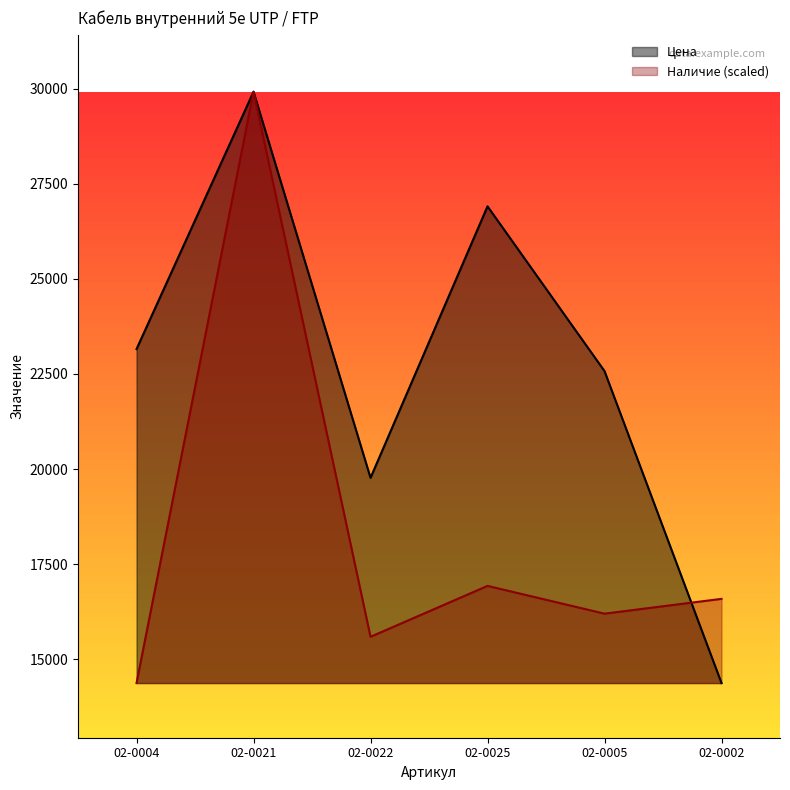

Does the chart display data point markers on the line(s)?

No